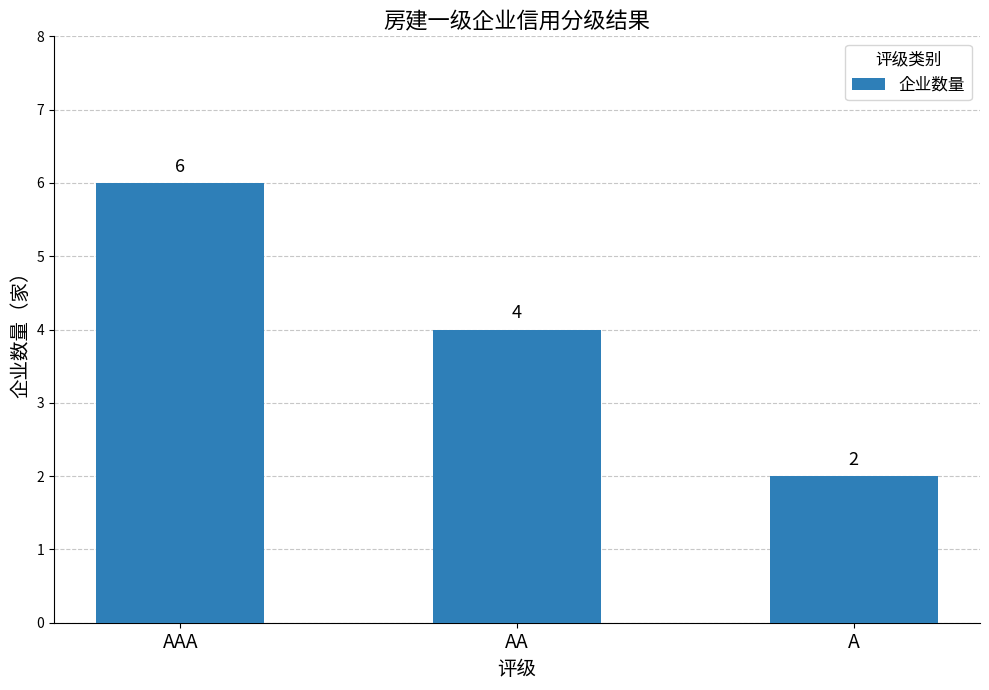

List the labels in order of value, smallest first.

A, AA, AAA